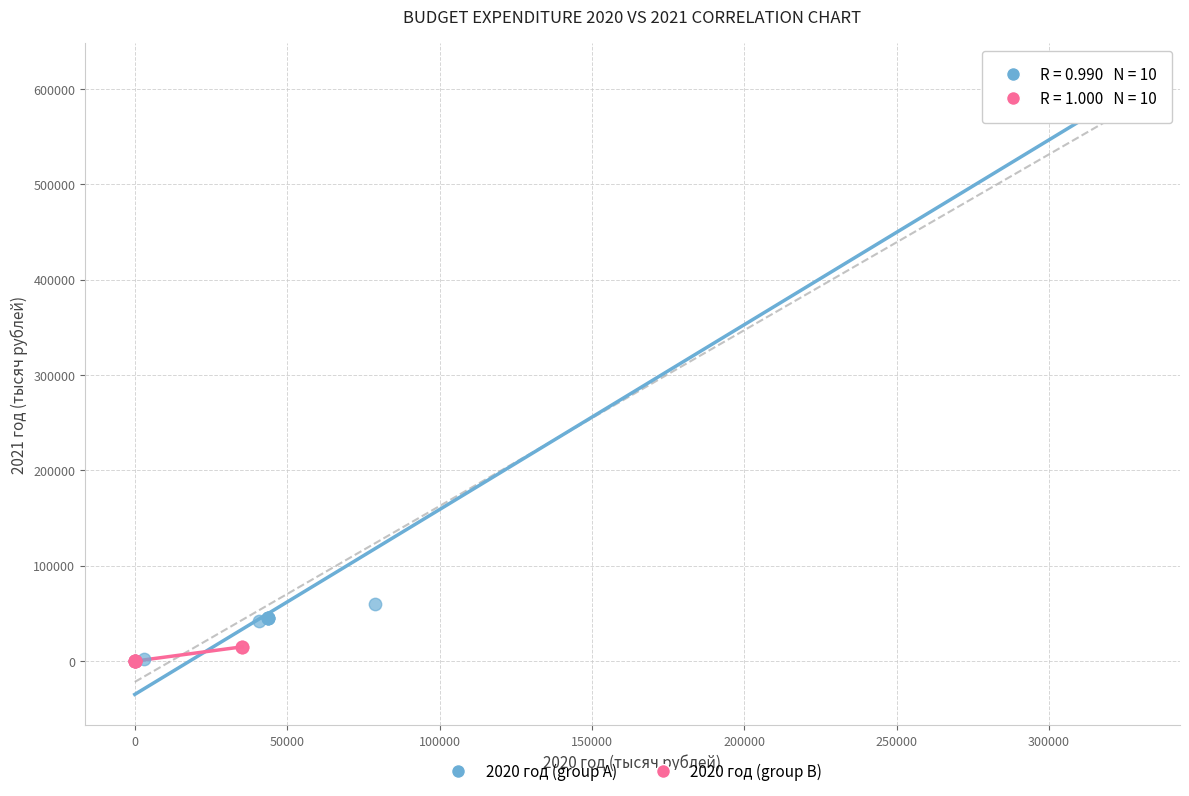

Which series contains the highest Y value?

2020 год (group A)